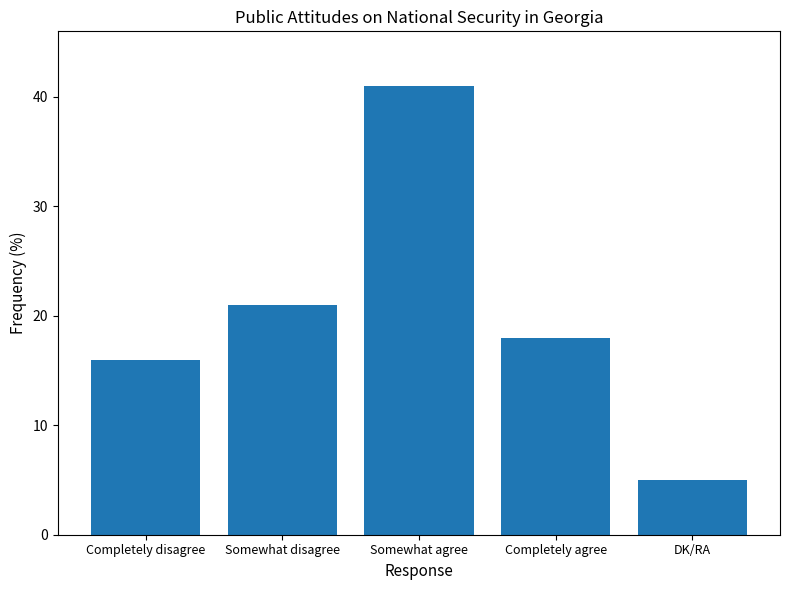

What is the label of the 1st bar from the right?

DK/RA